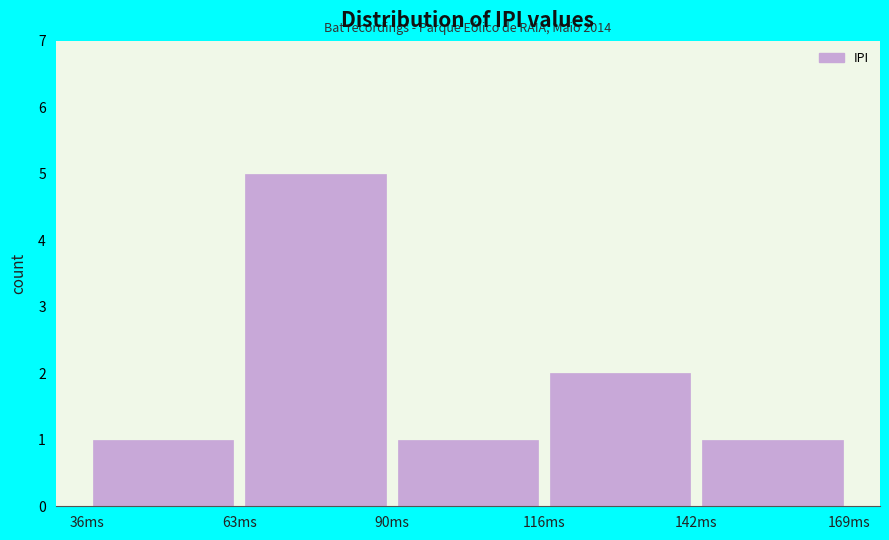

Which range on the x-axis has the tallest bar?

63.0 to 89.5